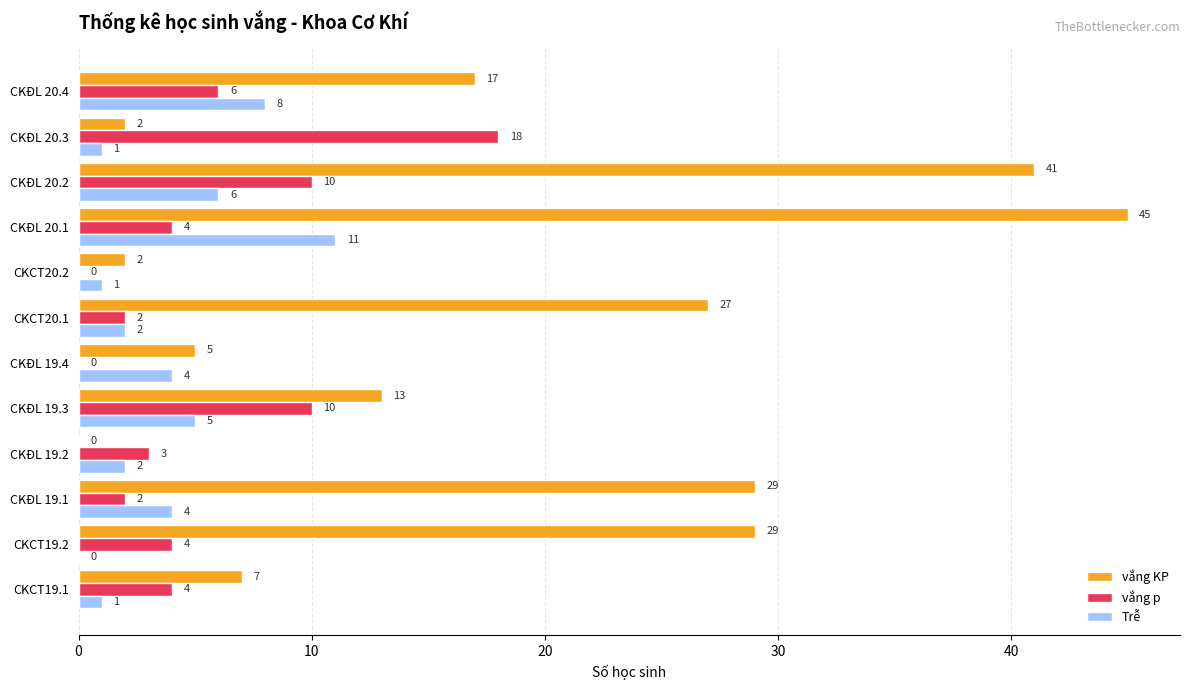

Is it true that vắng KP equals 41 at CKĐL 20.2?

True